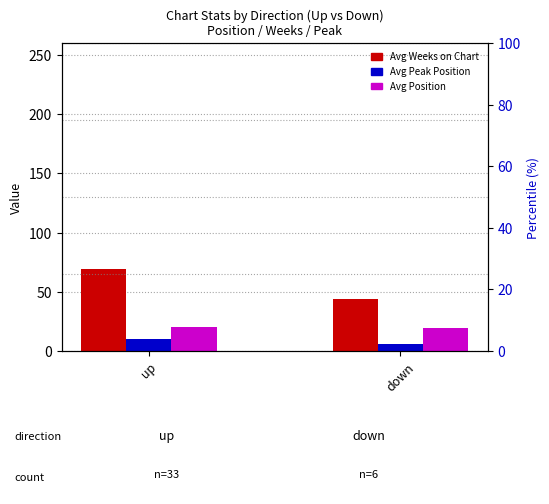

Reading left to right, extract all data points from this chart.

Avg Weeks on Chart: up=68.8	down=43.8
Avg Peak Position: up=10.4	down=5.7
Avg Position: up=20.3	down=19.0